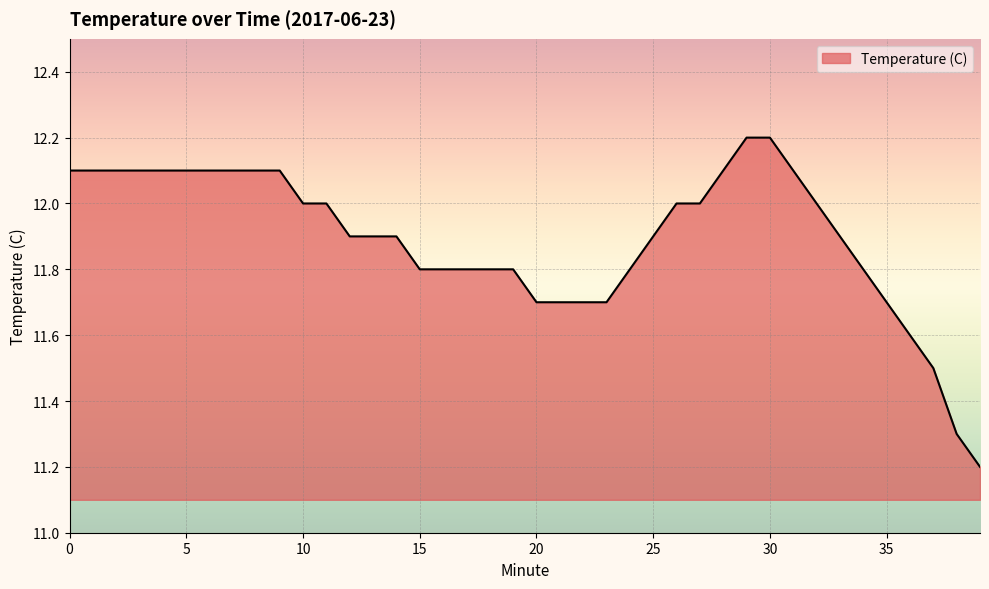

What is the minimum value shown in the chart?

11.2